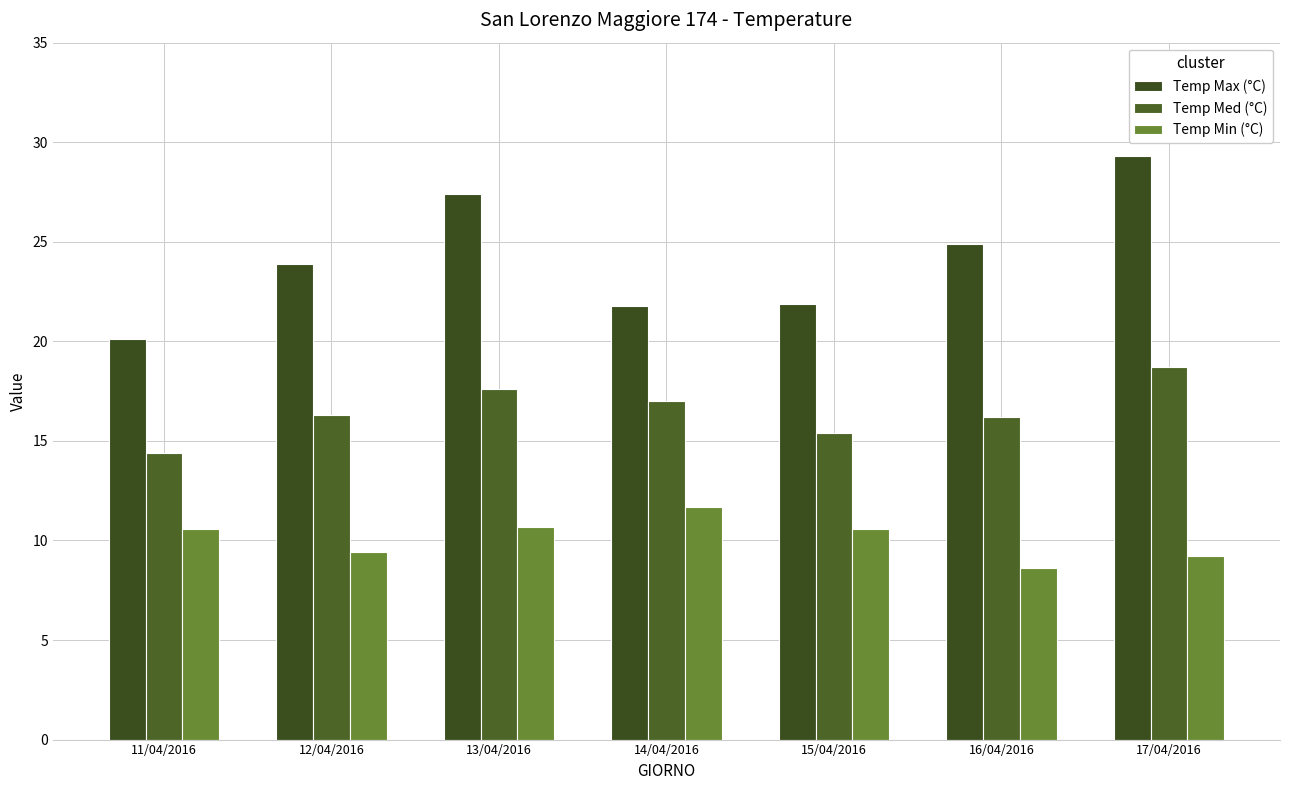

Which category has the lowest value across all series?

16/04/2016